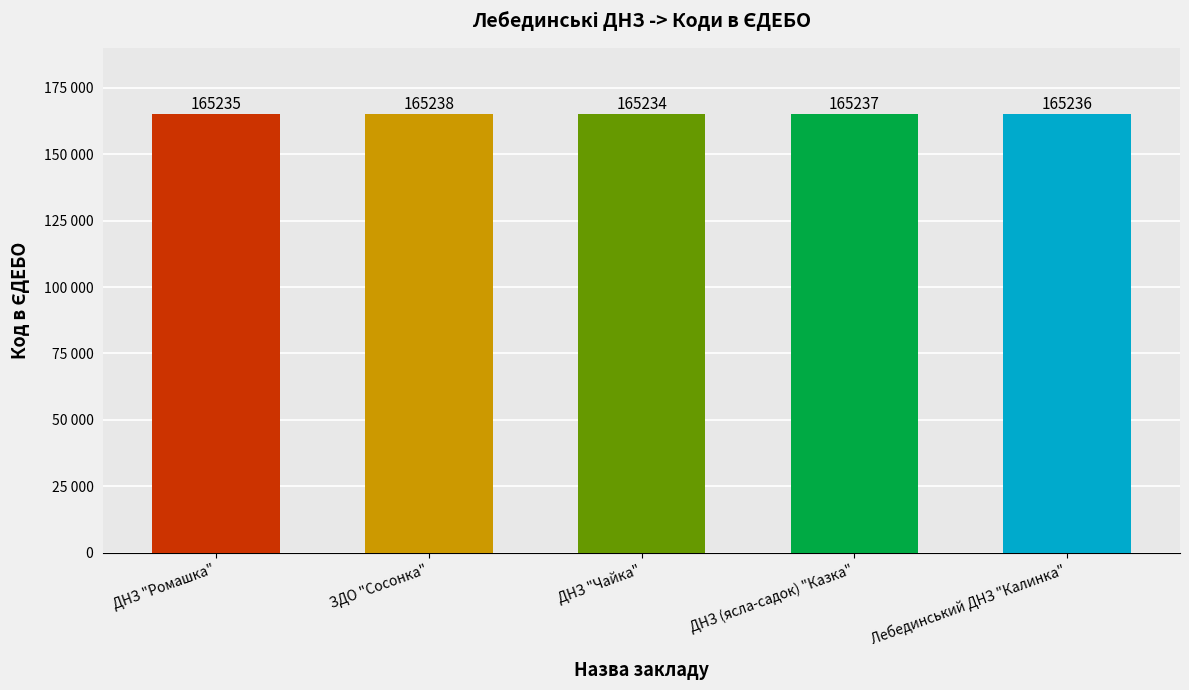

Reading right to left, list all the values displayed in this chart.

165236	165237	165234	165238	165235